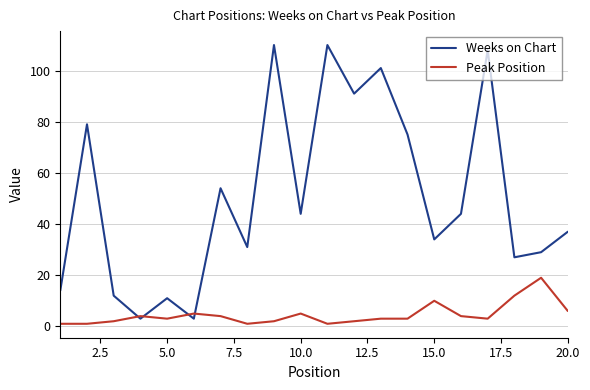

List the series in order of their overall mean, lowest first.

Peak Position, Weeks on Chart